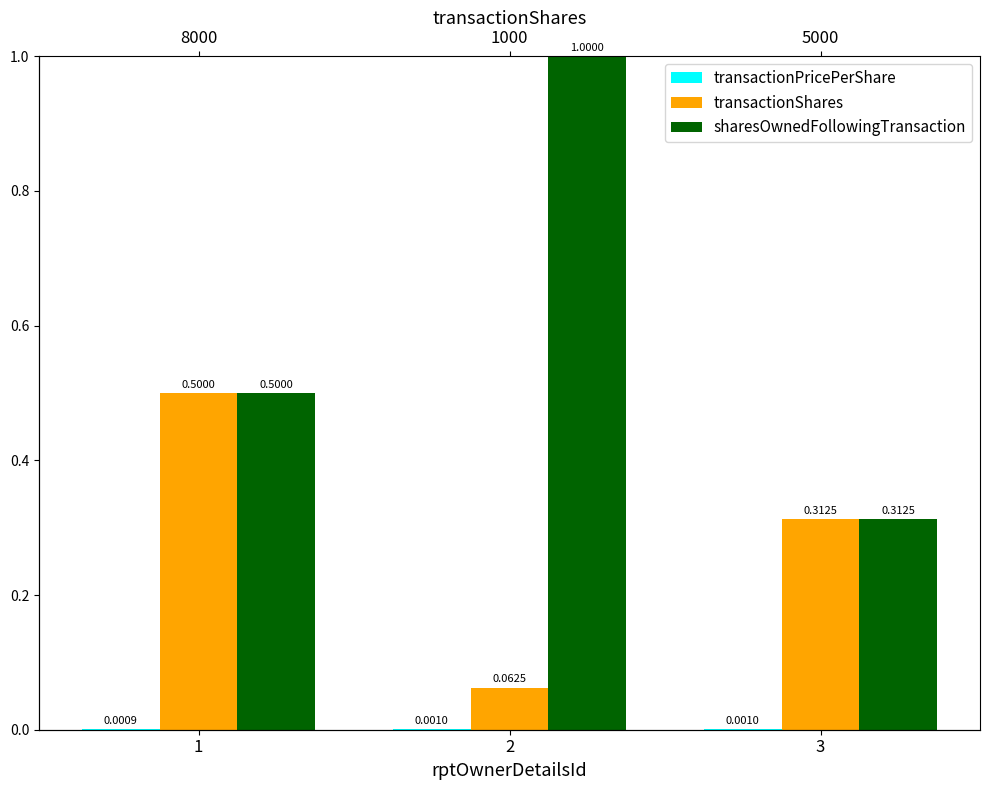

Is it true that transactionPricePerShare equals 0.0 at 1?

False